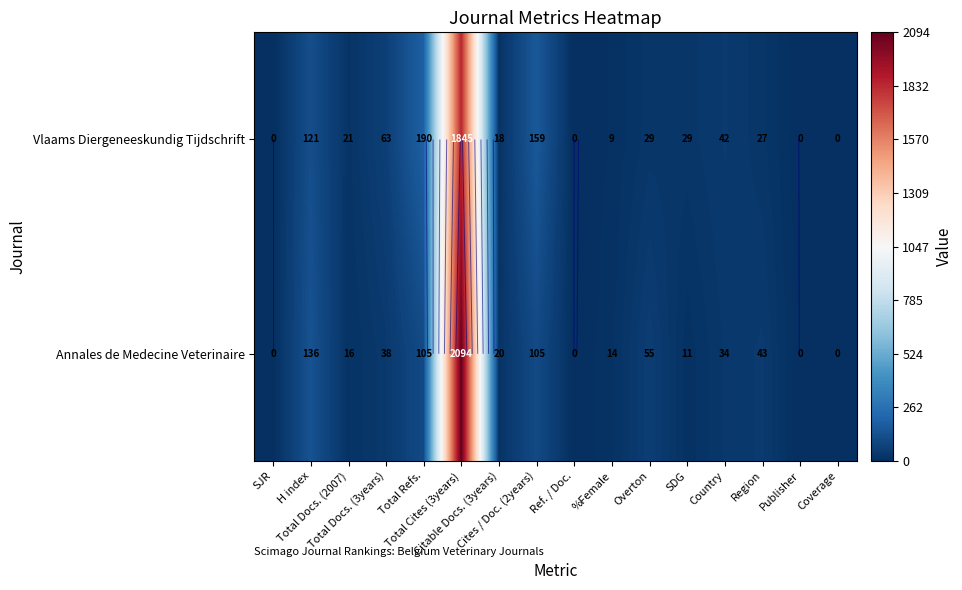

What is the sum of the Annales de Medecine Veterinaire values at Total Refs. and Total Cites (3years)?

2199